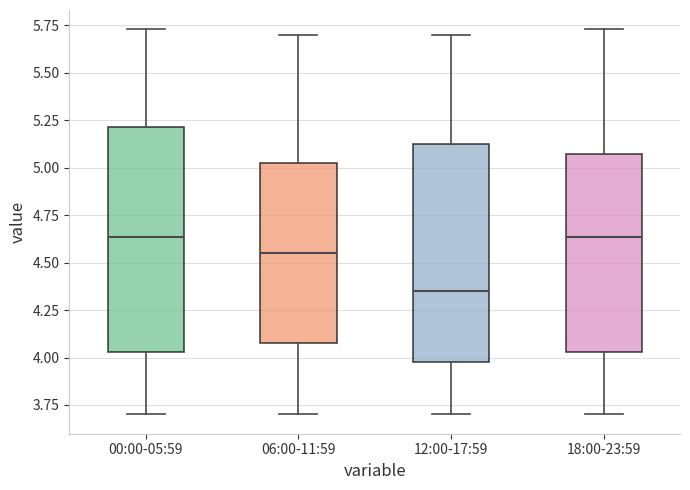

Where does the lower whisker of the box for 00:00-05:59 end on the y-axis? The values are not printed on the chart, so give them approximately, as read against the axis.

3.70